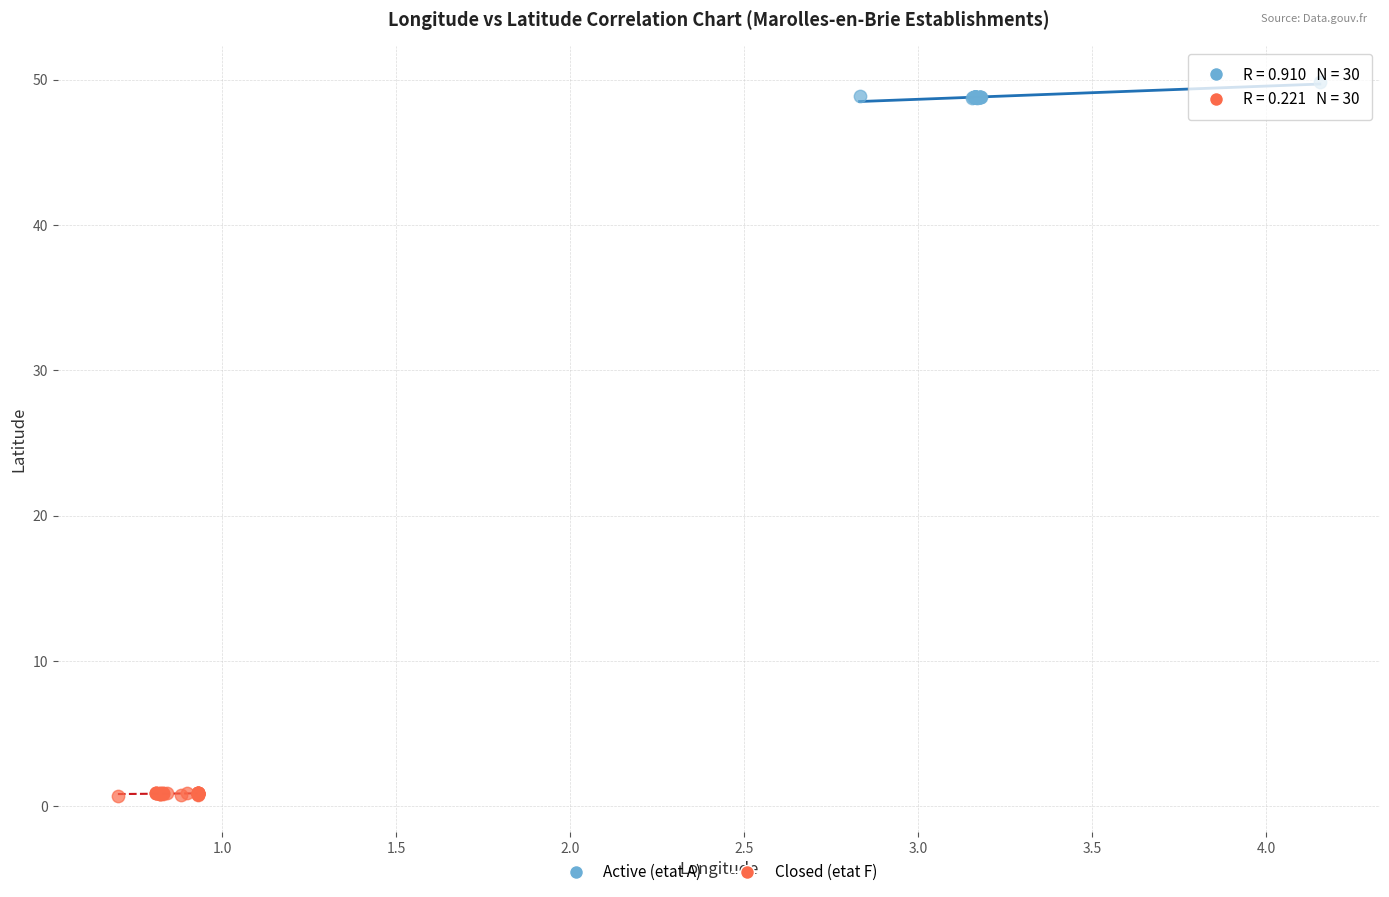

Which series reaches the minimum Y coordinate?

Closed (etat F)